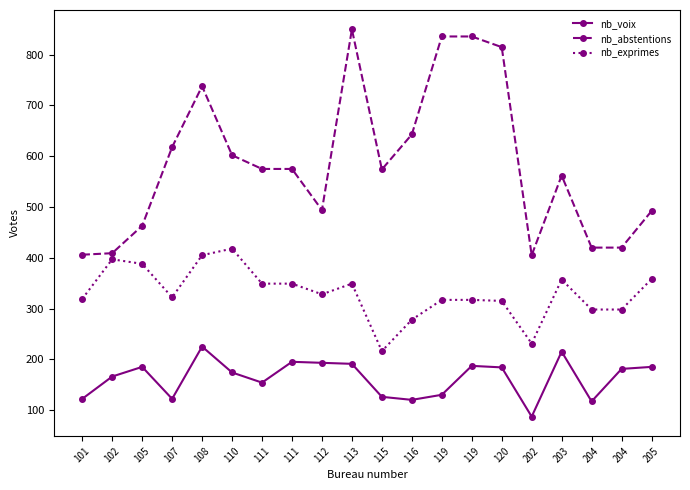

What is the difference between the second highest and second lowest values in the nb_exprimes series?

174